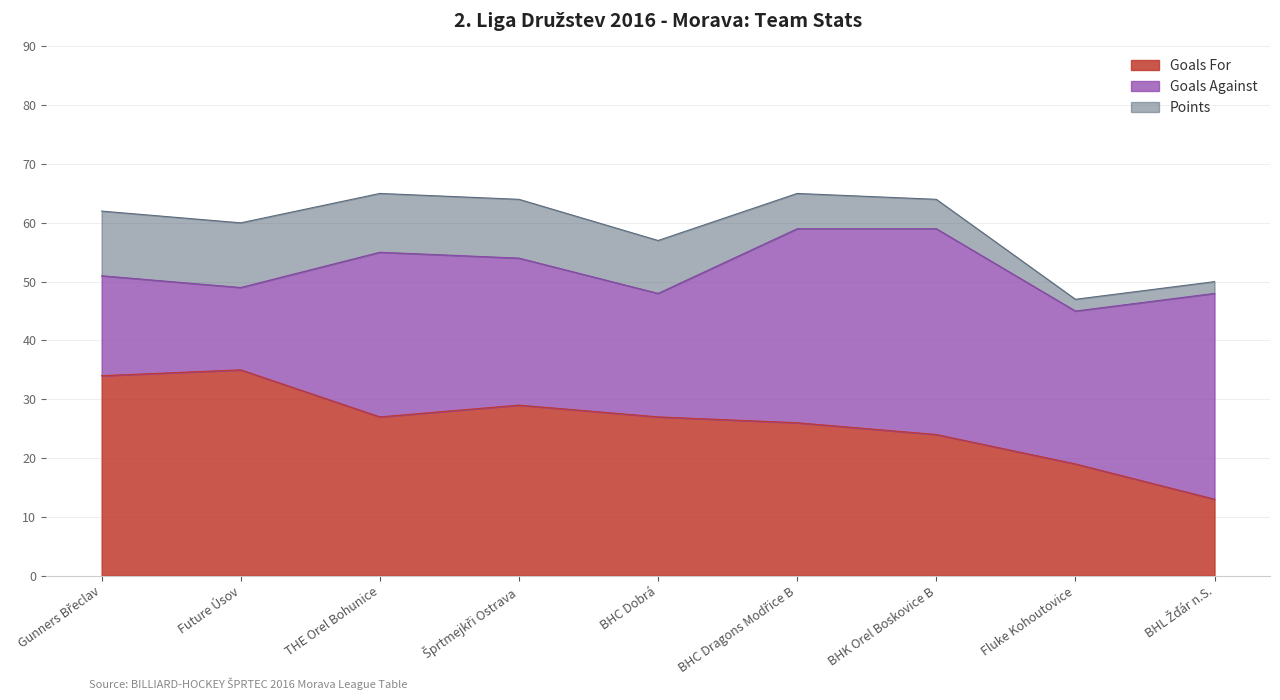

What is the sum of all Goals Against values?

234